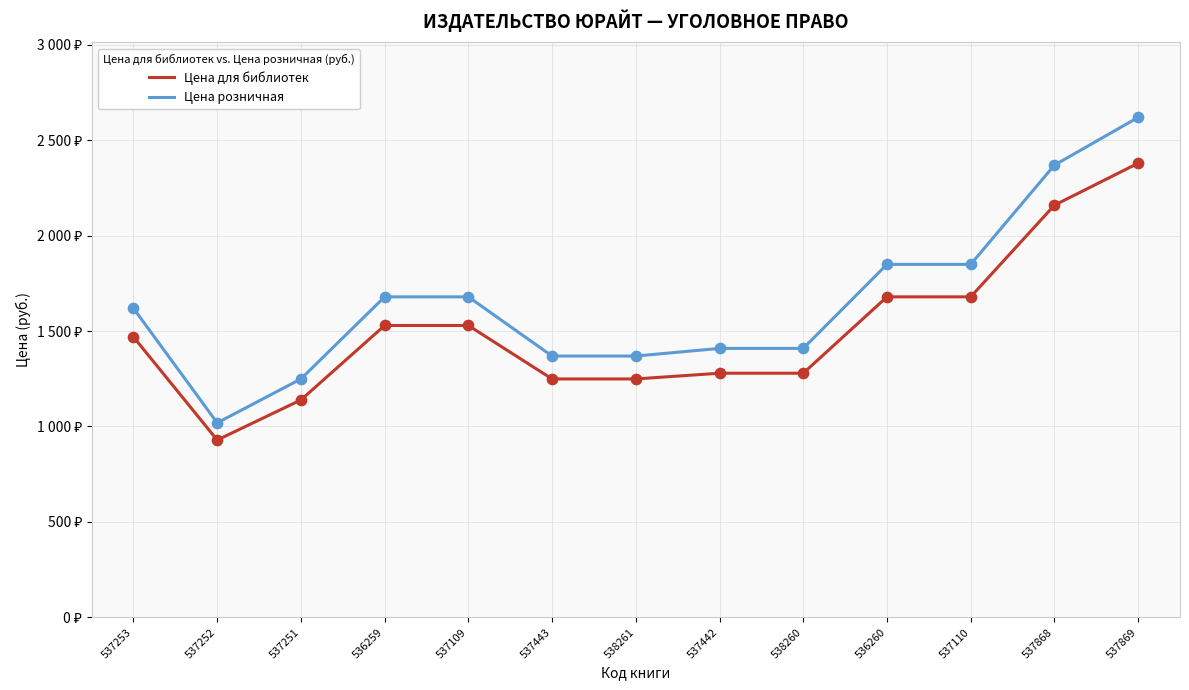

At which category is the sum across all series the highest?

537869